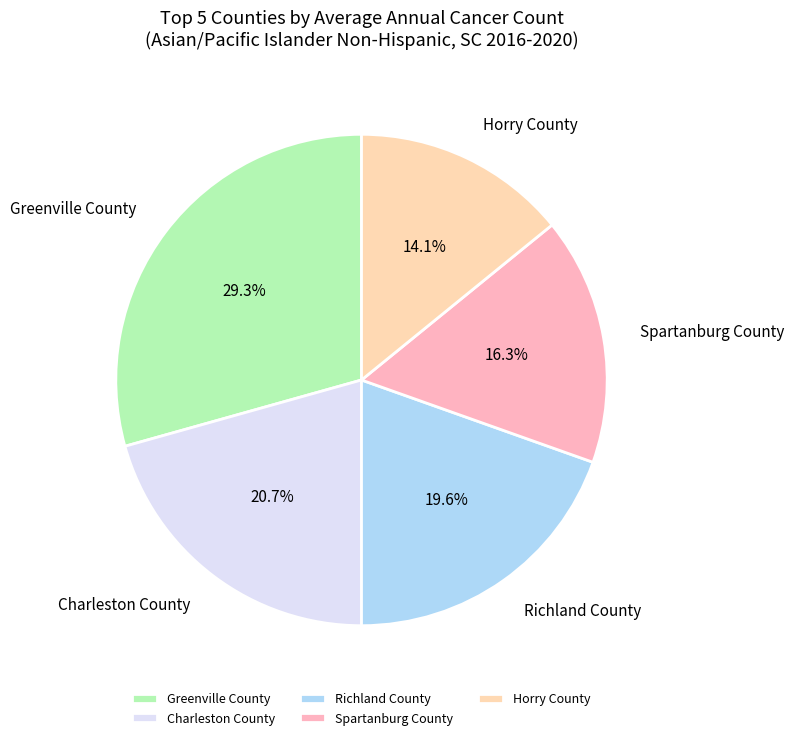

True or false: Horry County accounts for 14% of the total.

True